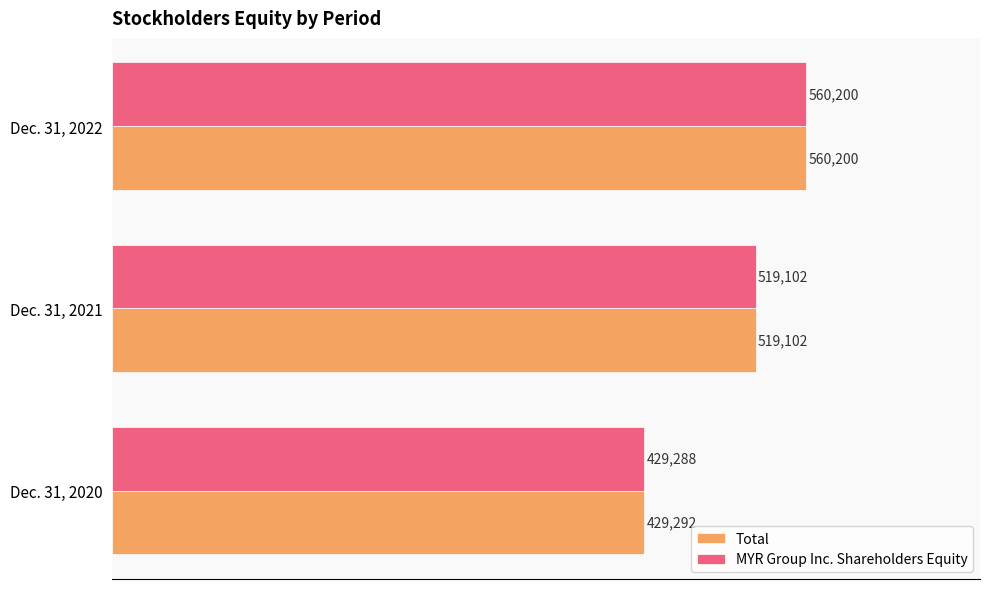

Is it true that MYR Group Inc. Shareholders Equity equals 519102 at Dec. 31, 2021?

True